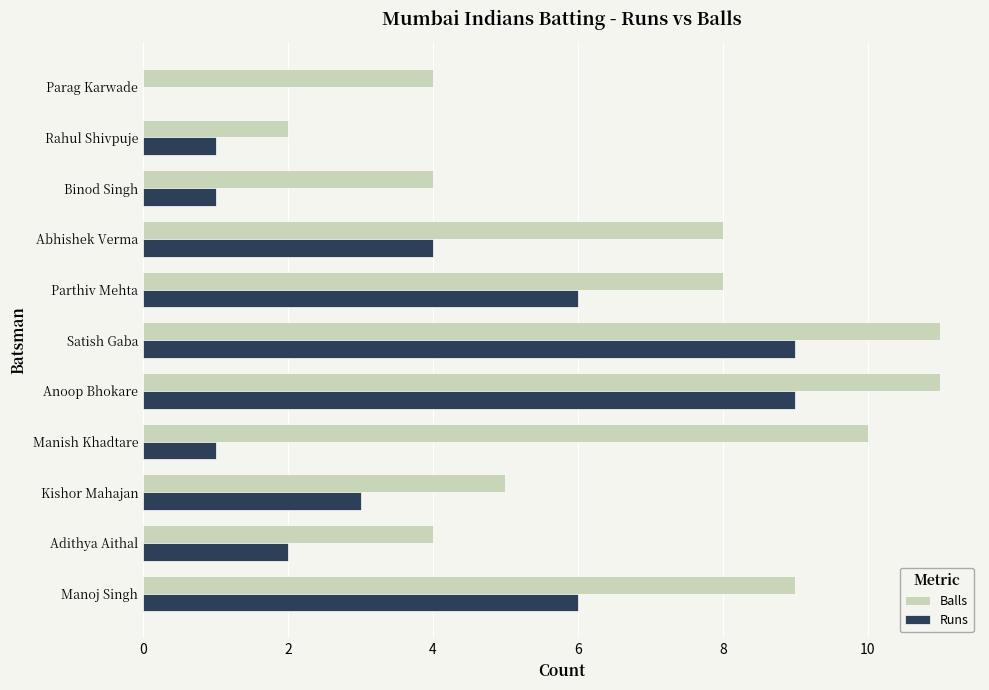

What is the sum of all Runs values?

42